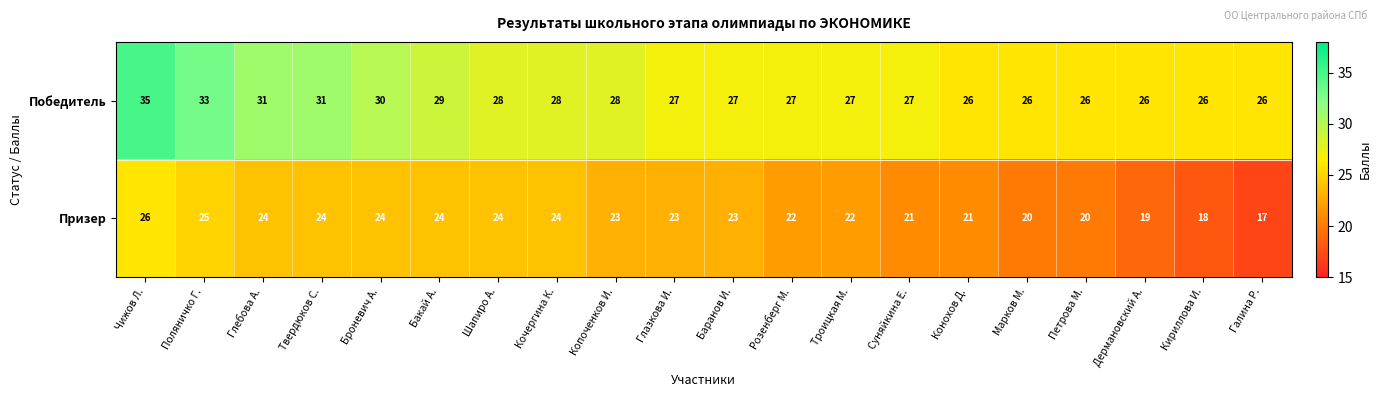

At which label is Победитель closest to 30?

Броневич А.